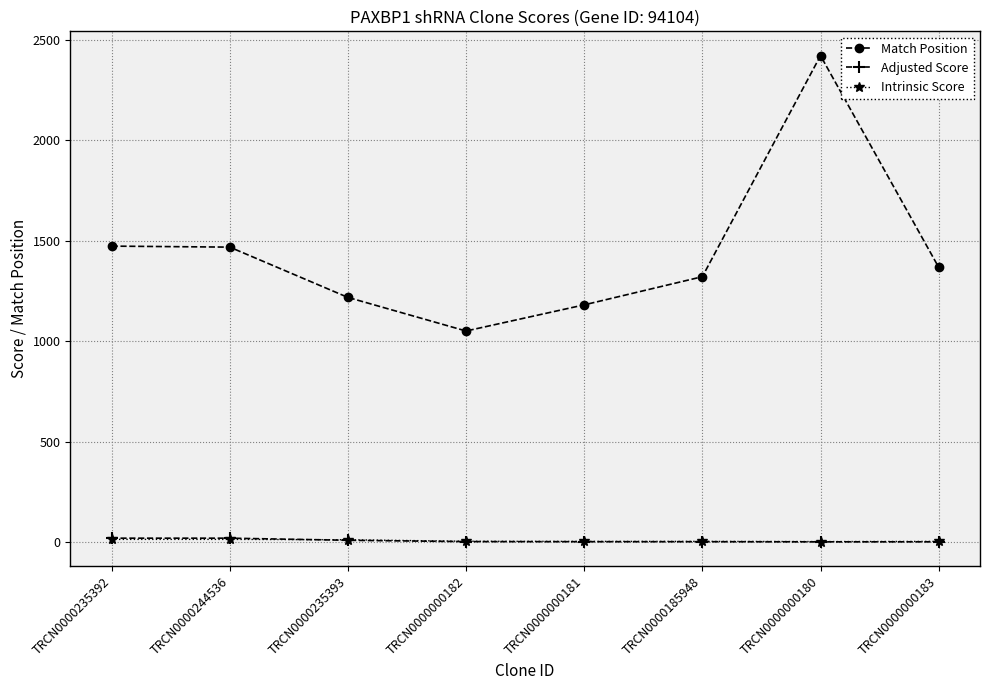

What is the maximum value shown in the chart?

2420.0